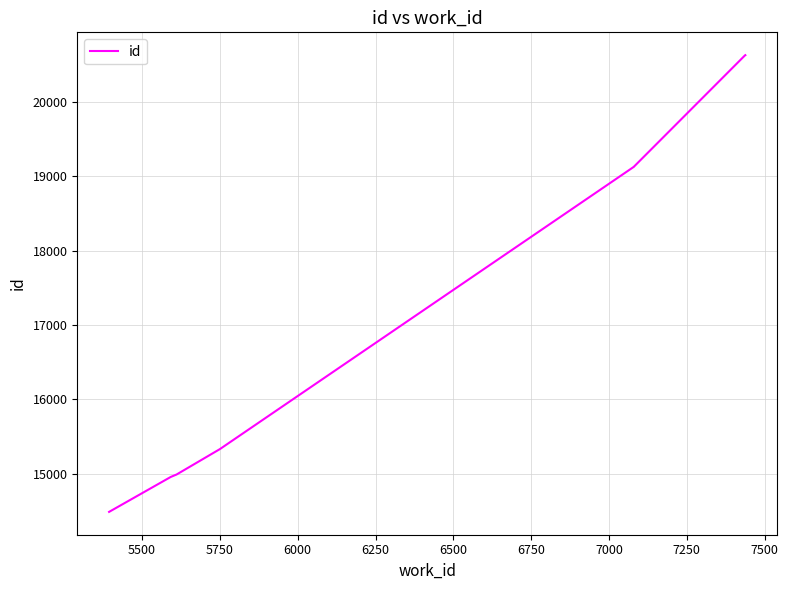

How many values exceed 15329?

4